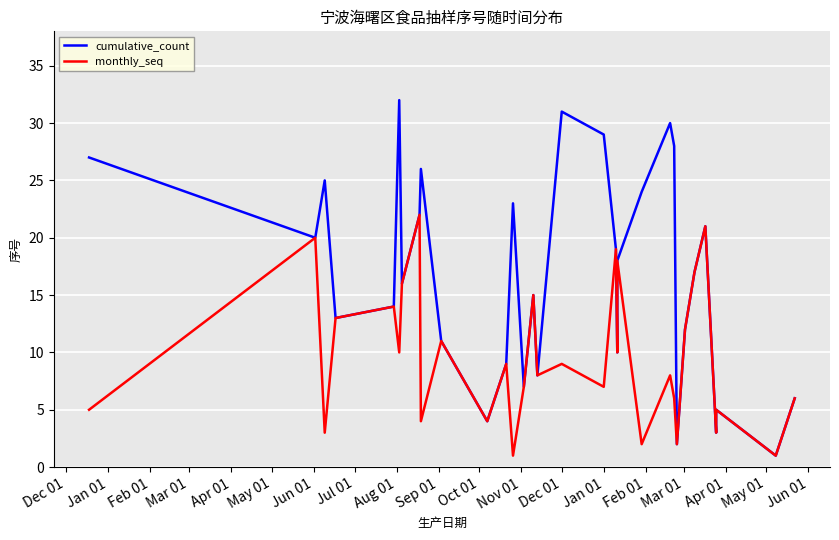

What is the average value of the monthly_seq series?

10